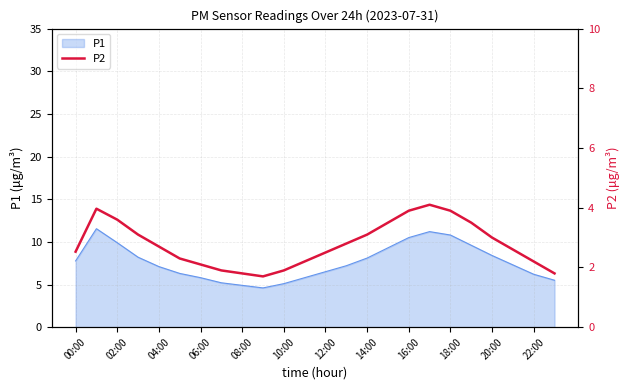

How many points are lower than both their immediate neighbors (excluding endpoints)?

1